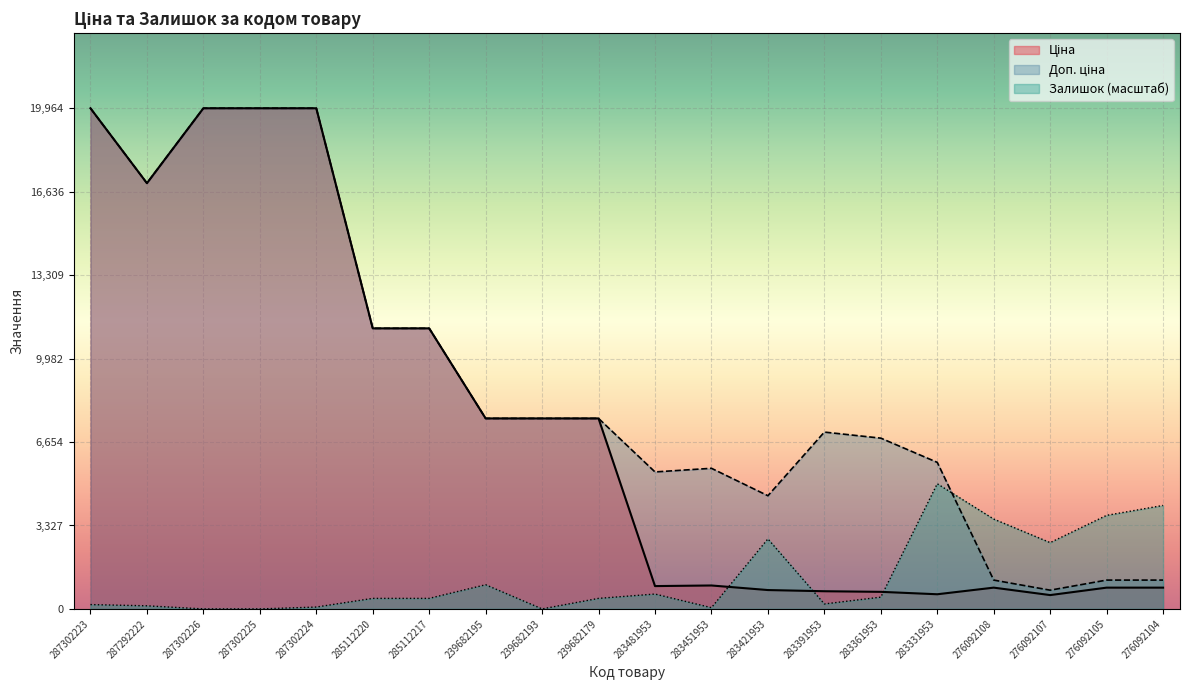

How many lines are shown in the chart?

3